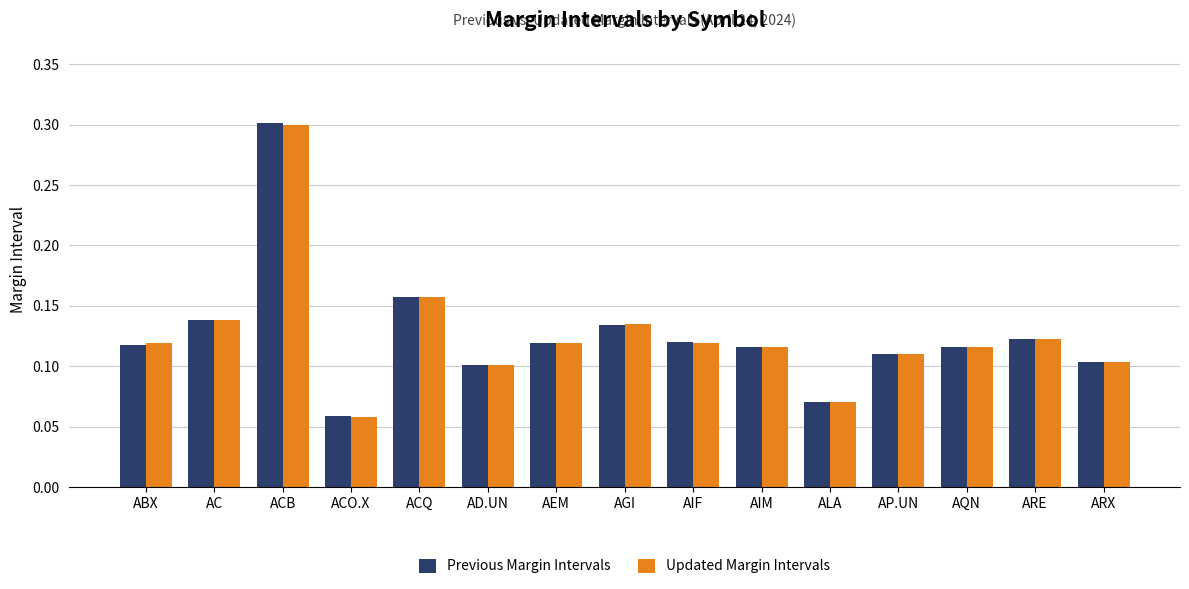

Where is Updated Margin Intervals nearest to the value 0?

ACO.X